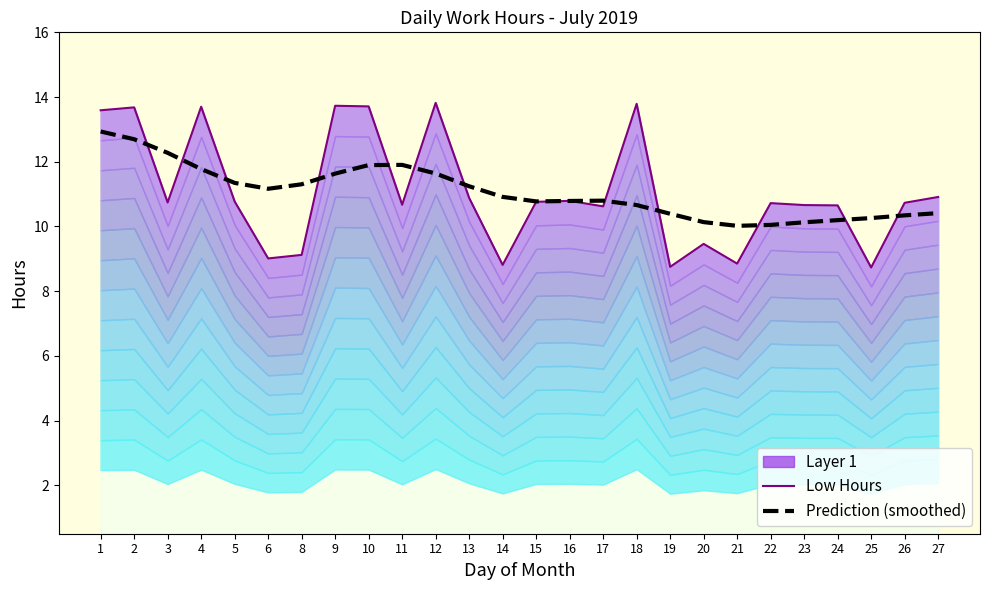

What is the value of the Prediction (smoothed) point at the 5th from the left?

11.3